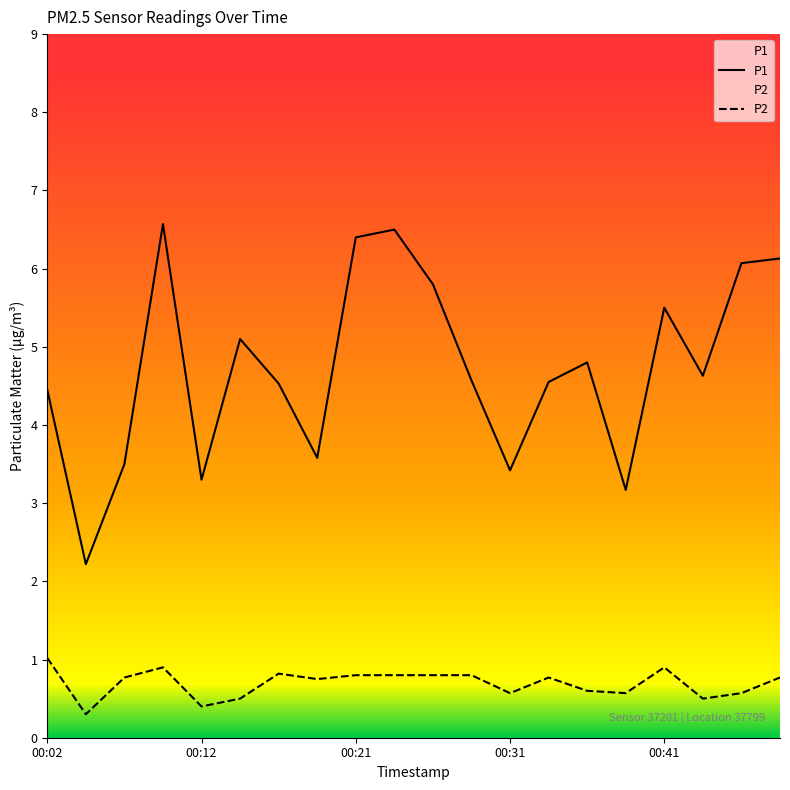

Which series has the widest spread of values?

P1